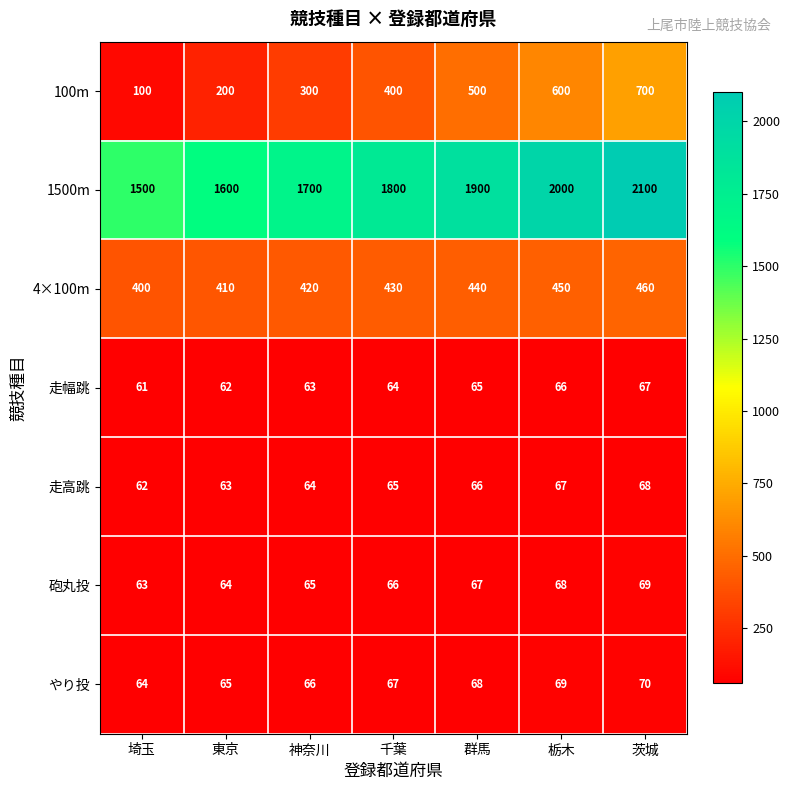

What is the difference between the highest and lowest values at 栃木?

1934